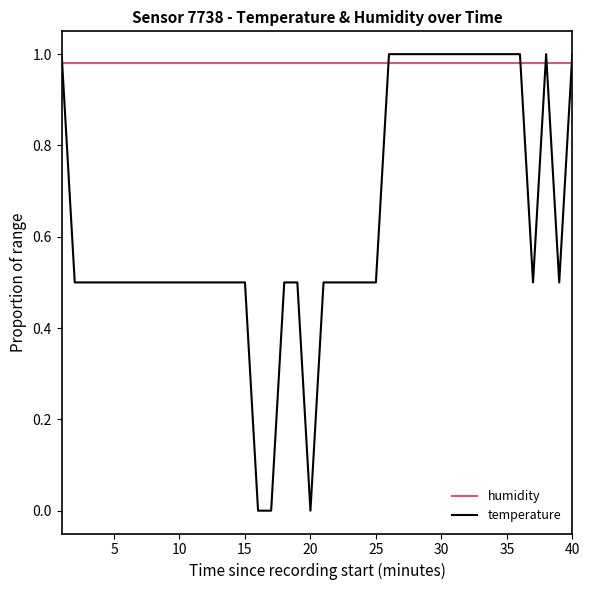

Which series has the largest total across all categories?

humidity